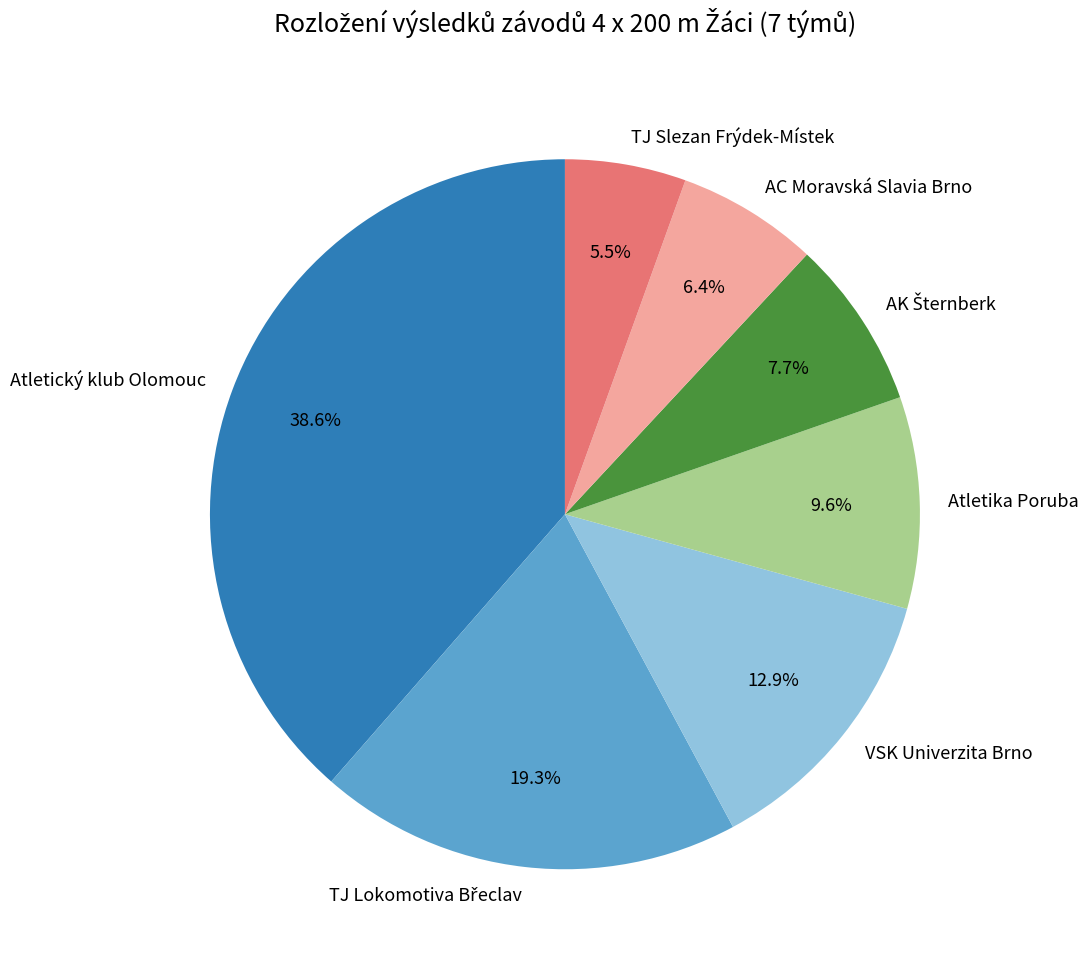

Count the number of slices in the pie.

7